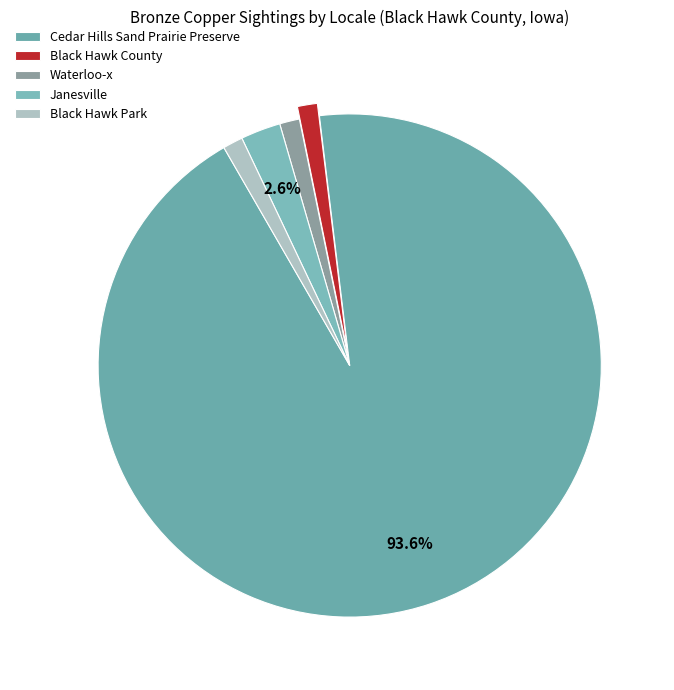

Between Cedar Hills Sand Prairie Preserve and Waterloo-x, which is larger?

Cedar Hills Sand Prairie Preserve